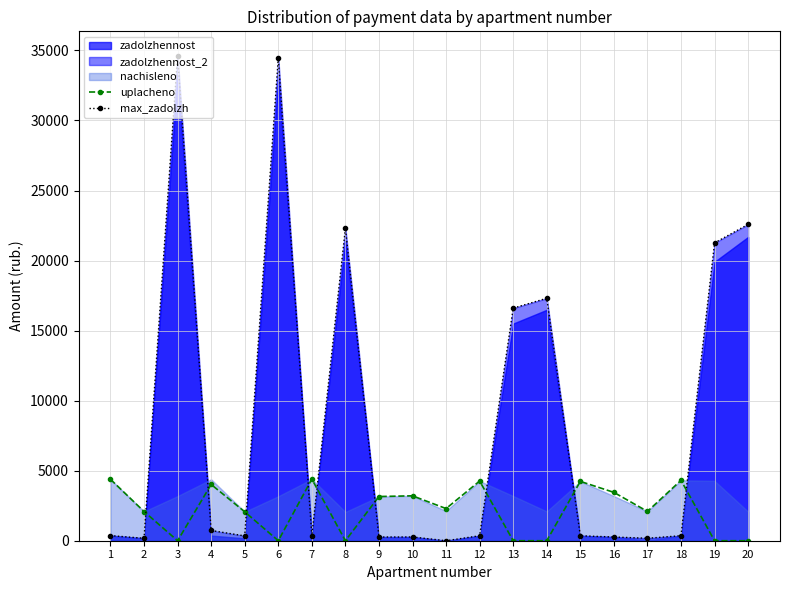

Which series has the largest total across all categories?

max_zadolzh